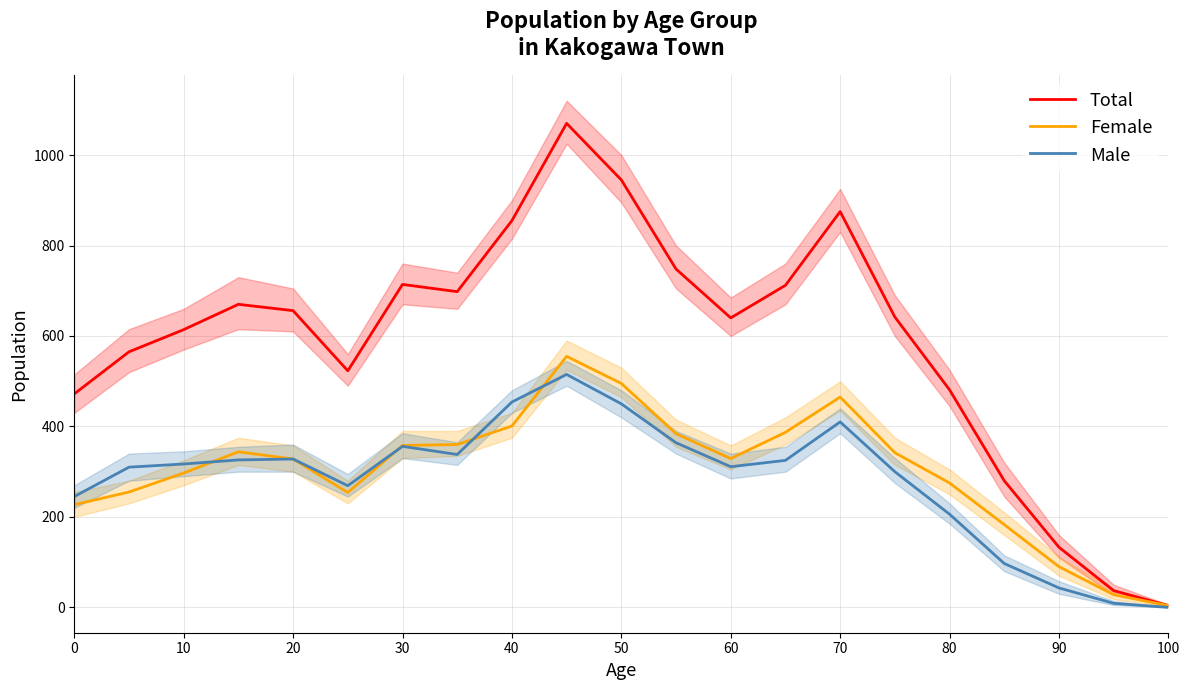

What is the maximum value for Female?

555